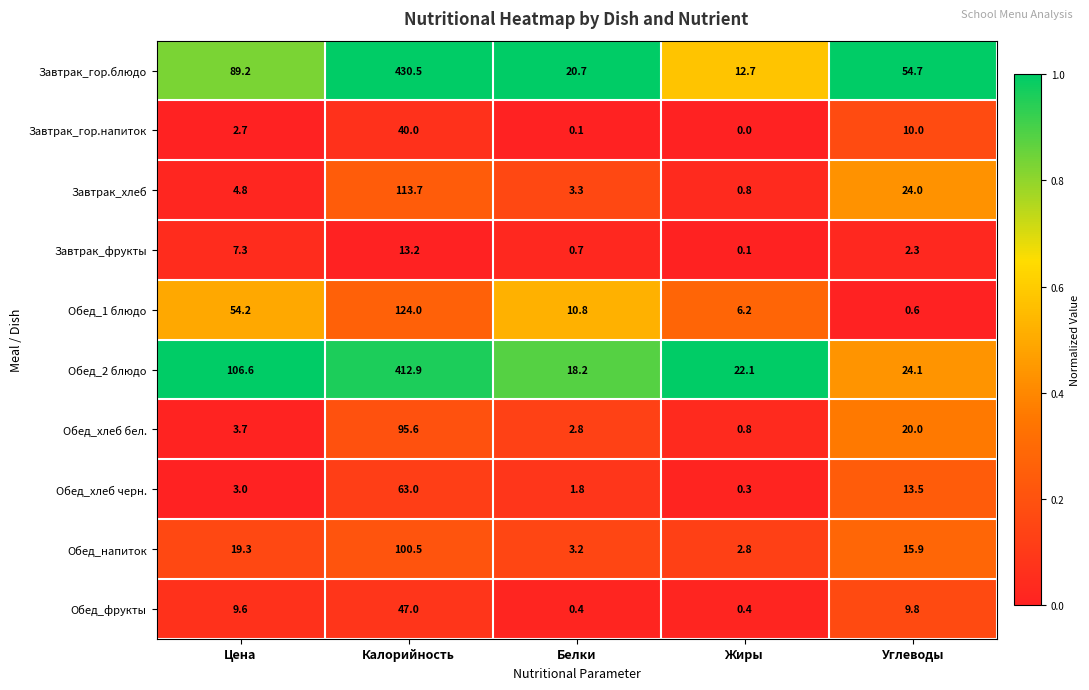

Which series has the largest total across all categories?

Завтрак_гор.блюдо